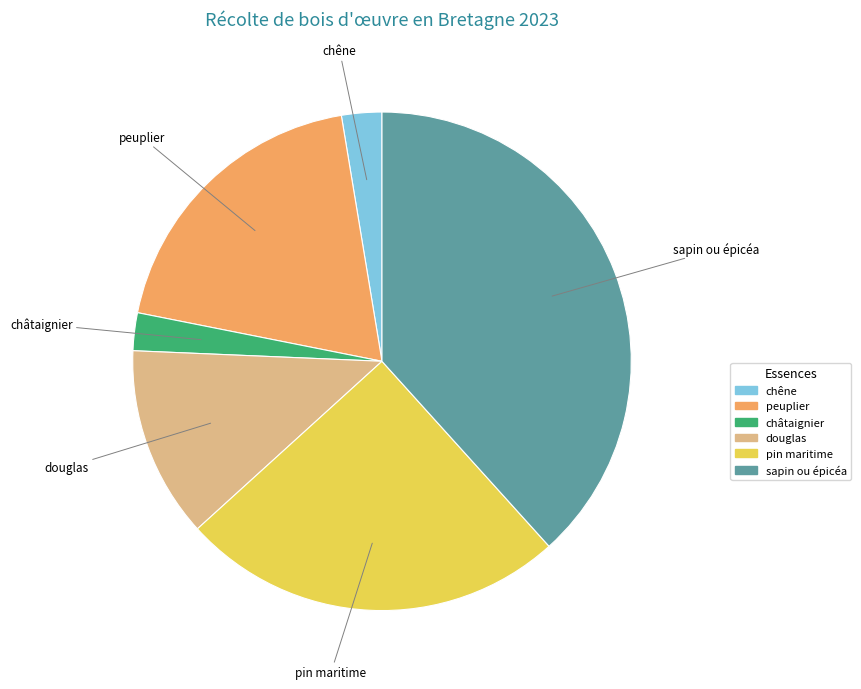

Do pin maritime and châtaignier together represent more than half of the pie?

No